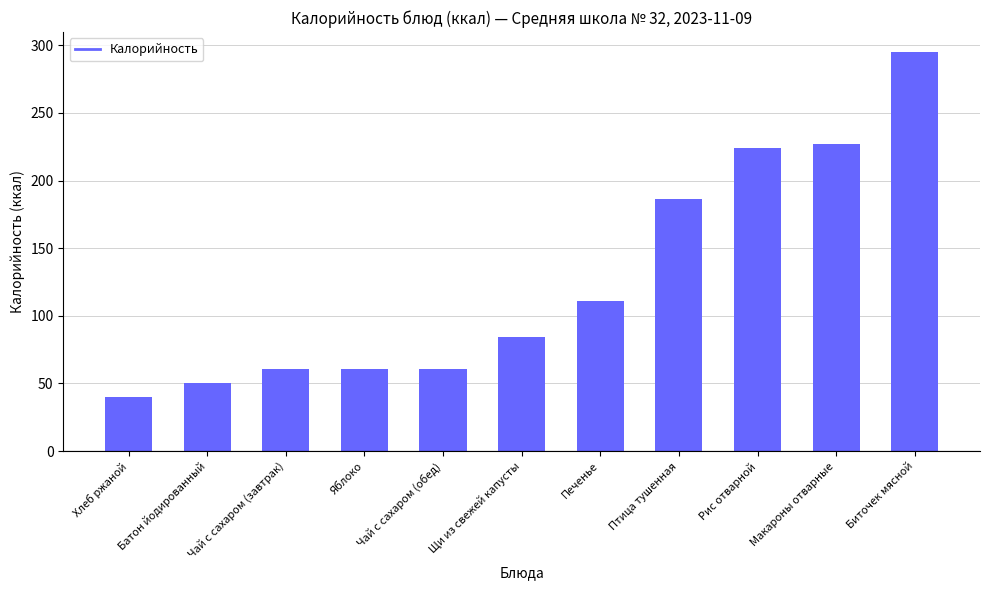

The value at Хлеб ржаной is 24. True or false?

False